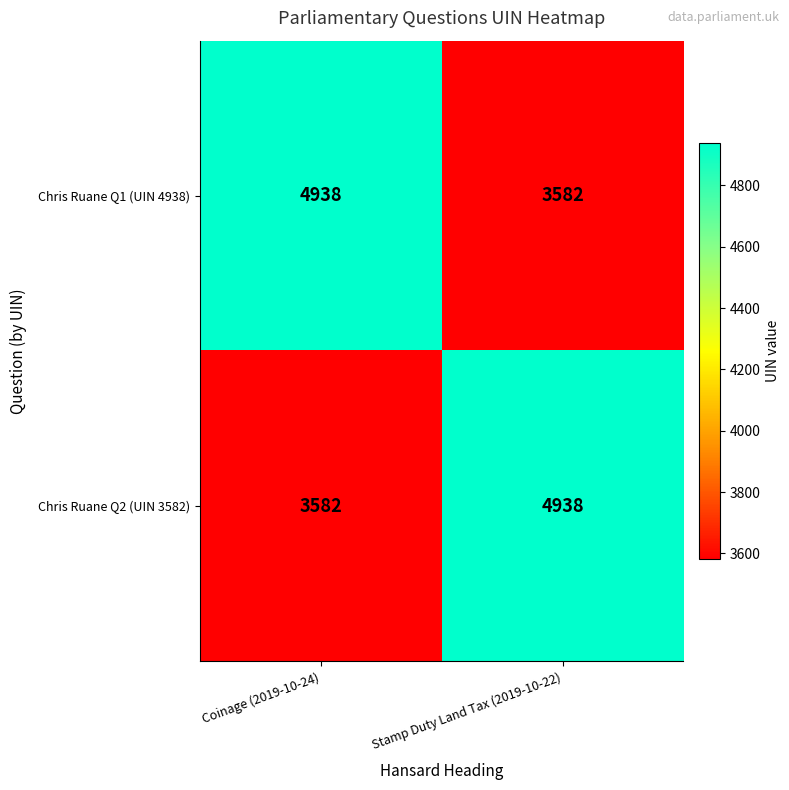

Reading right to left, transcribe all the data shown in this chart.

Chris Ruane Q1 (UIN 4938): 3582	4938
Chris Ruane Q2 (UIN 3582): 4938	3582